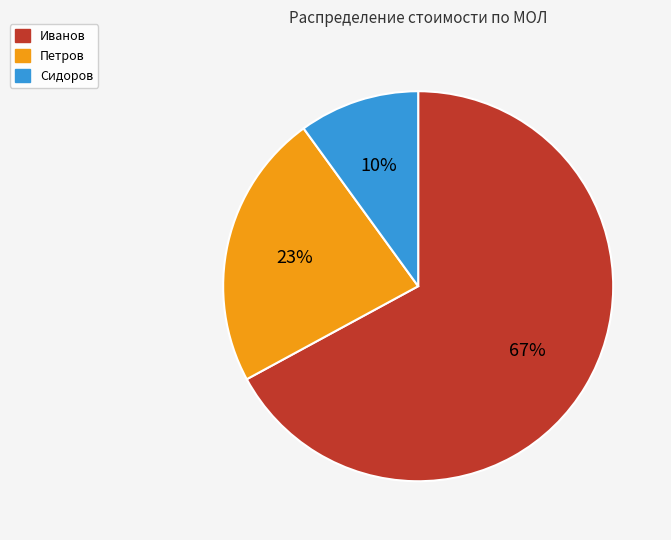

Count the number of slices in the pie.

3